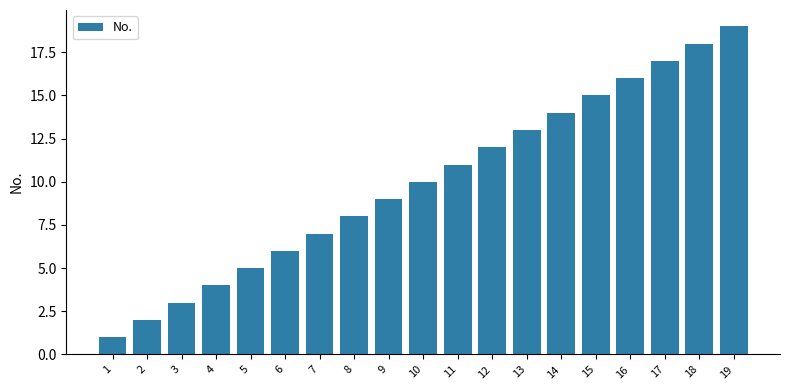

Between 17 and 12, which is larger?

17